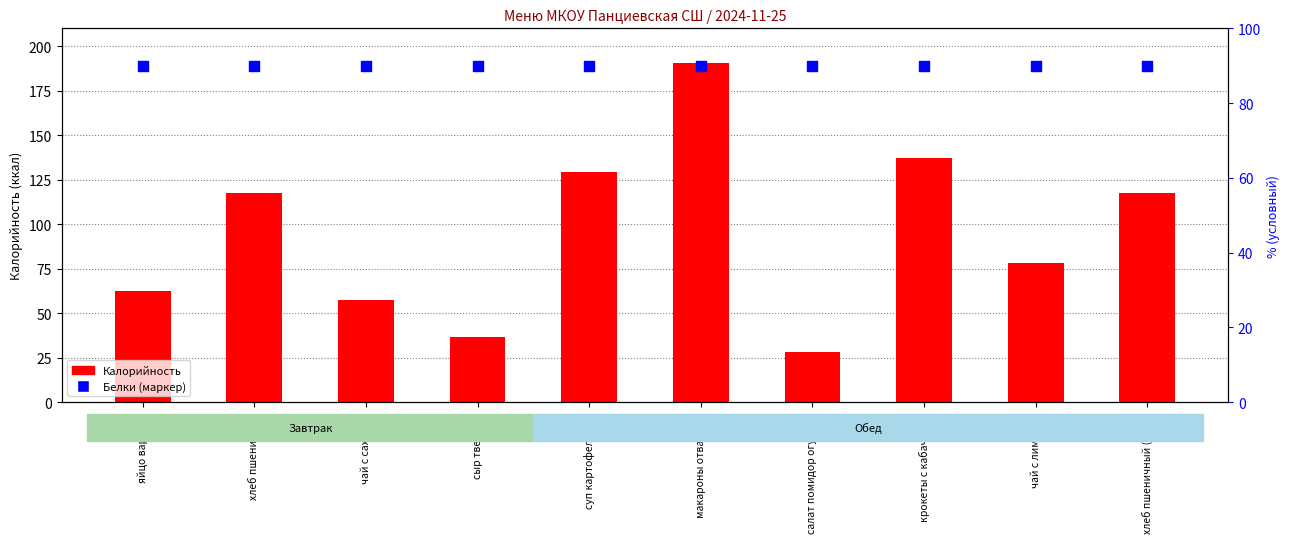

Which series reaches the minimum Y coordinate?

Калорийность